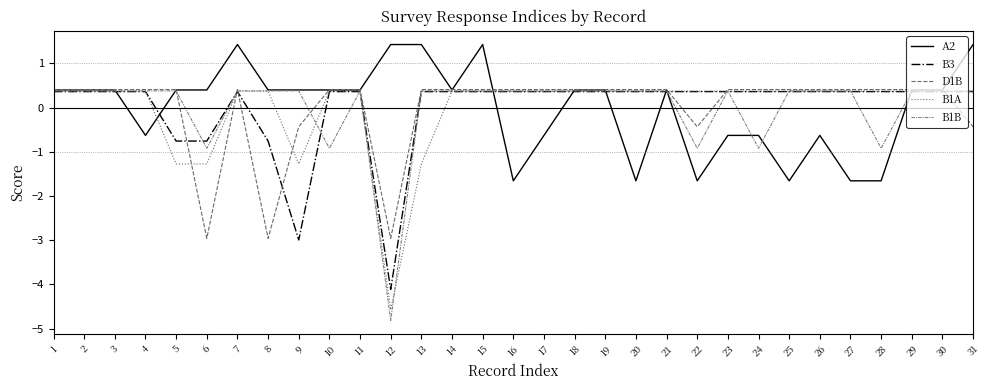

Which series has the largest total across all categories?

A2